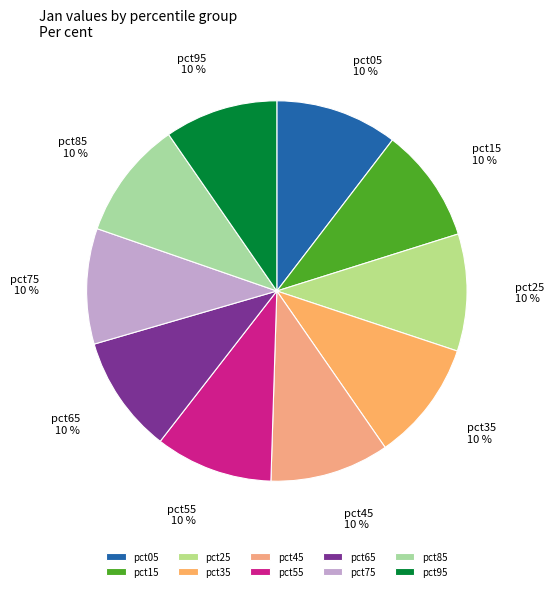

What percentage is the pct75 slice, to the nearest percent?

10%